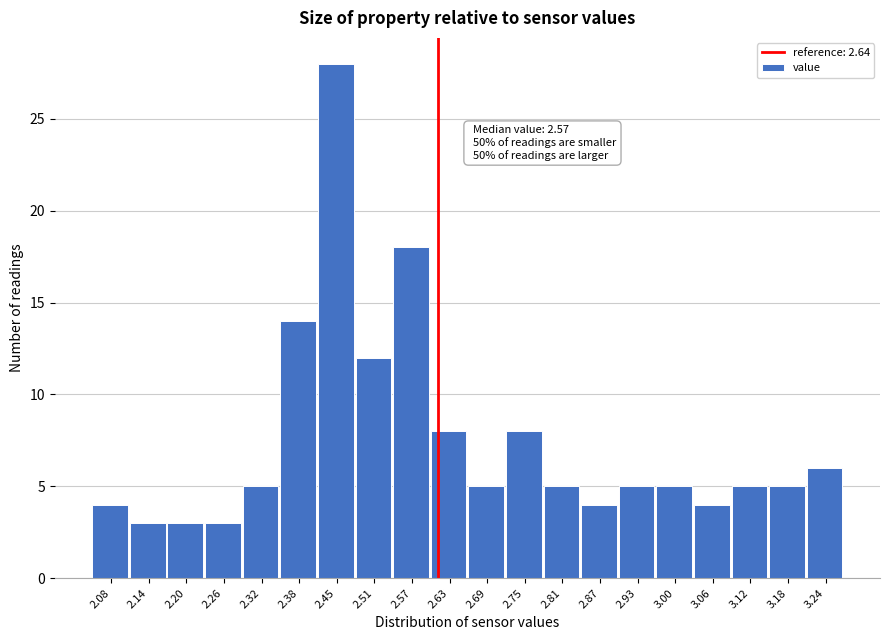

Reading right to left, what are all the values shown in this chart?

6	5	5	4	5	5	4	5	8	5	8	18	12	28	14	5	3	3	3	4